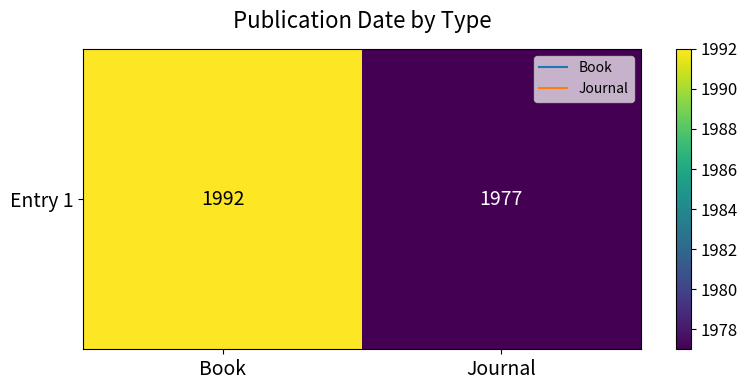

At which category does the chart reach its minimum across all series?

Journal